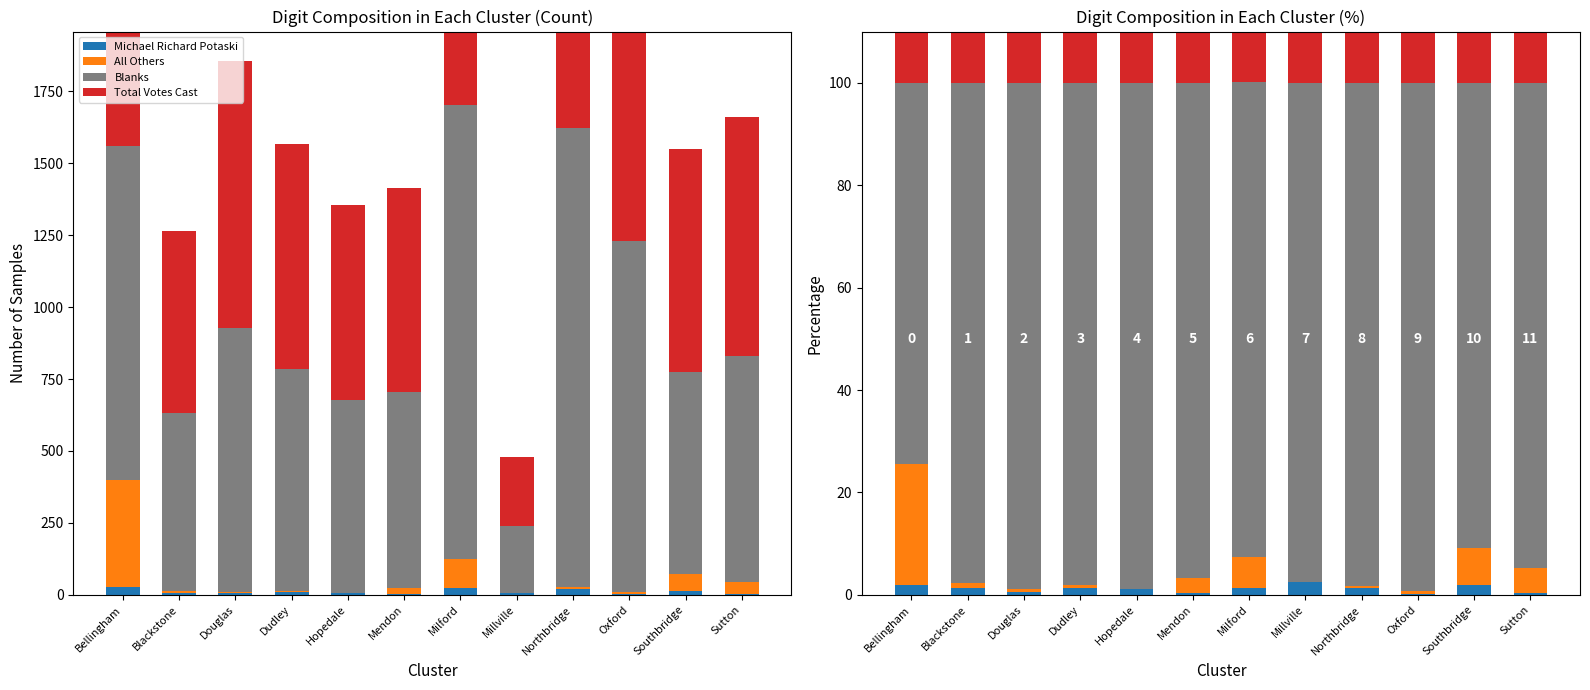

What is the label of the 3rd bar from the left?

Douglas